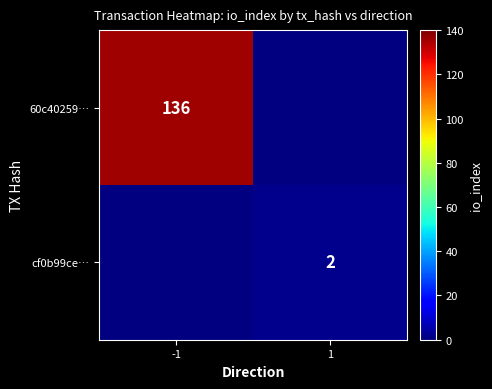

The cf0b99ce… series shows 2 at 1. True or false?

True